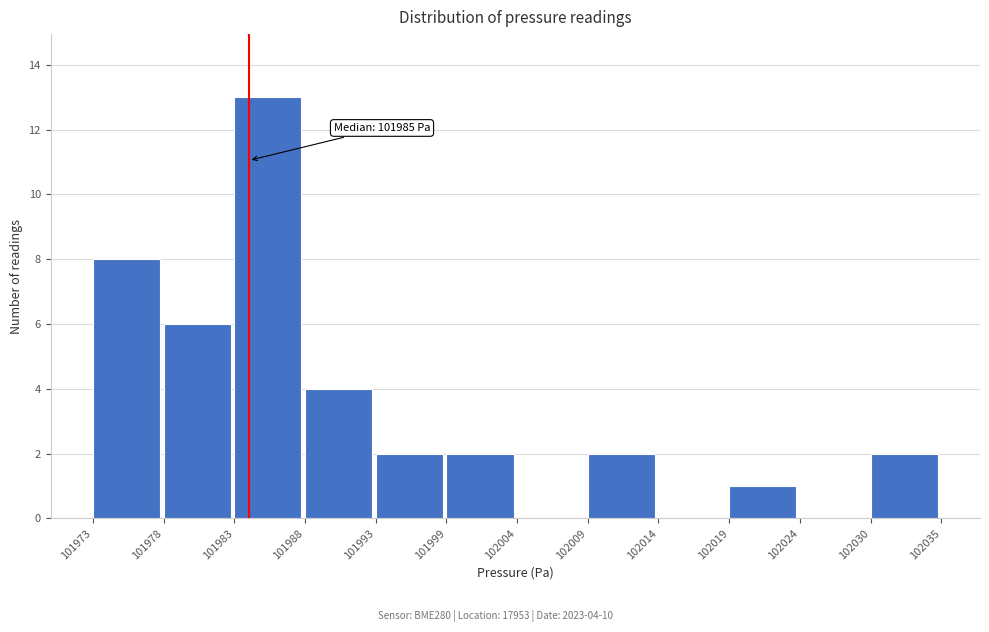

Reading left to right, what are all the values shown in this chart?

101973=8	101978=6	101983=13	101988=4	101993=2	101999=2	102004=0	102009=2	102014=0	102019=1	102024=0	102030=2